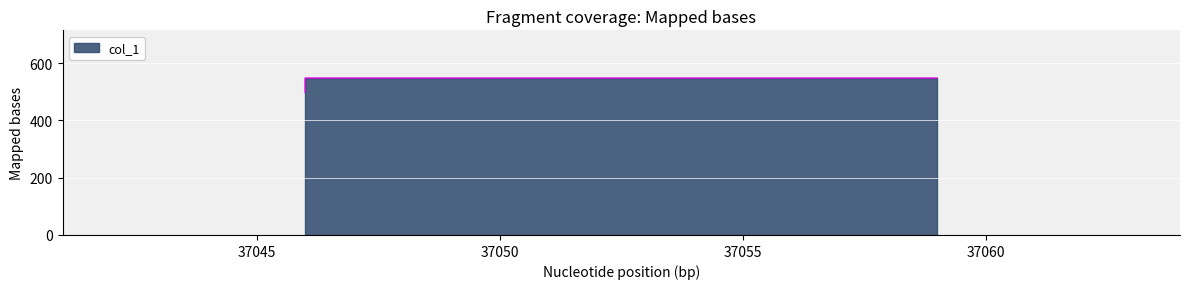

What is the sum of the values at 37046 and 37059?

1050